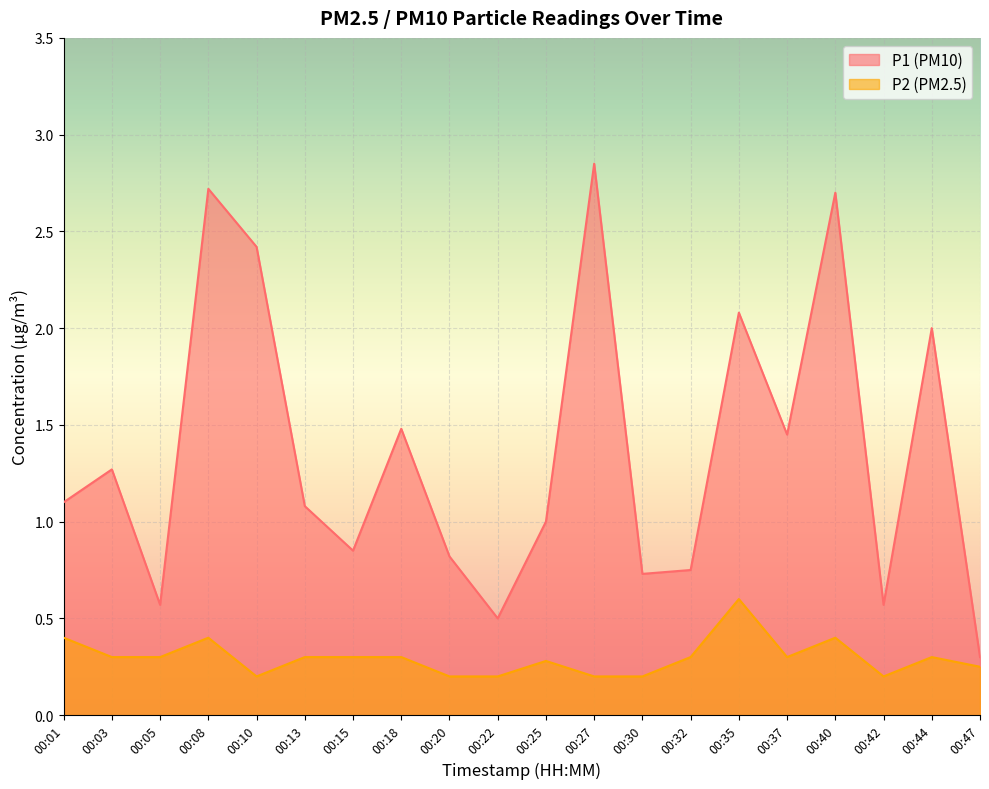

Rank the series by their maximum value, from highest to lowest.

P1 (PM10), P2 (PM2.5)